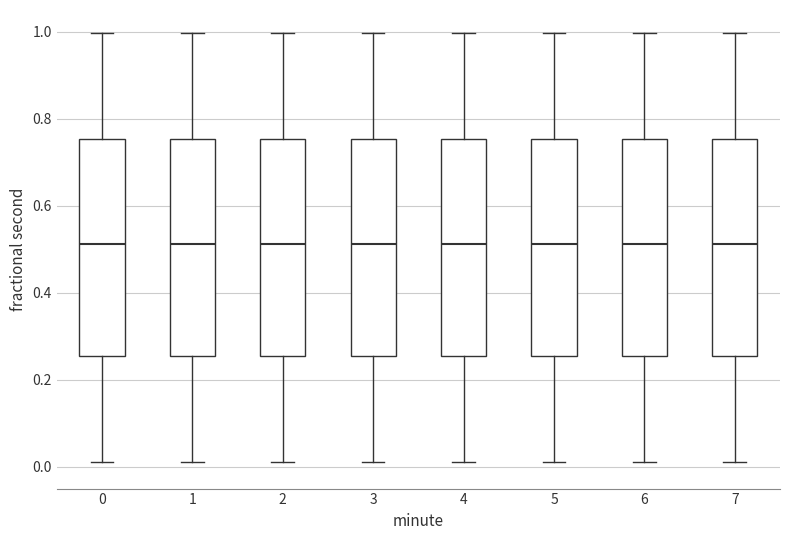

Reading left to right, read every box against the y-axis: the position of its median line, the range the box covers, and the ends of its whiskers. The values are not printed on the chart, so give them approximately, as read against the axis.

0: median 0.52, box 0.26 to 0.76, whiskers 0.02 to 1.00
1: median 0.52, box 0.26 to 0.76, whiskers 0.02 to 1.00
2: median 0.52, box 0.26 to 0.76, whiskers 0.02 to 1.00
3: median 0.52, box 0.26 to 0.76, whiskers 0.02 to 1.00
4: median 0.52, box 0.26 to 0.76, whiskers 0.02 to 1.00
5: median 0.52, box 0.26 to 0.76, whiskers 0.02 to 1.00
6: median 0.52, box 0.26 to 0.76, whiskers 0.02 to 1.00
7: median 0.52, box 0.26 to 0.76, whiskers 0.02 to 1.00